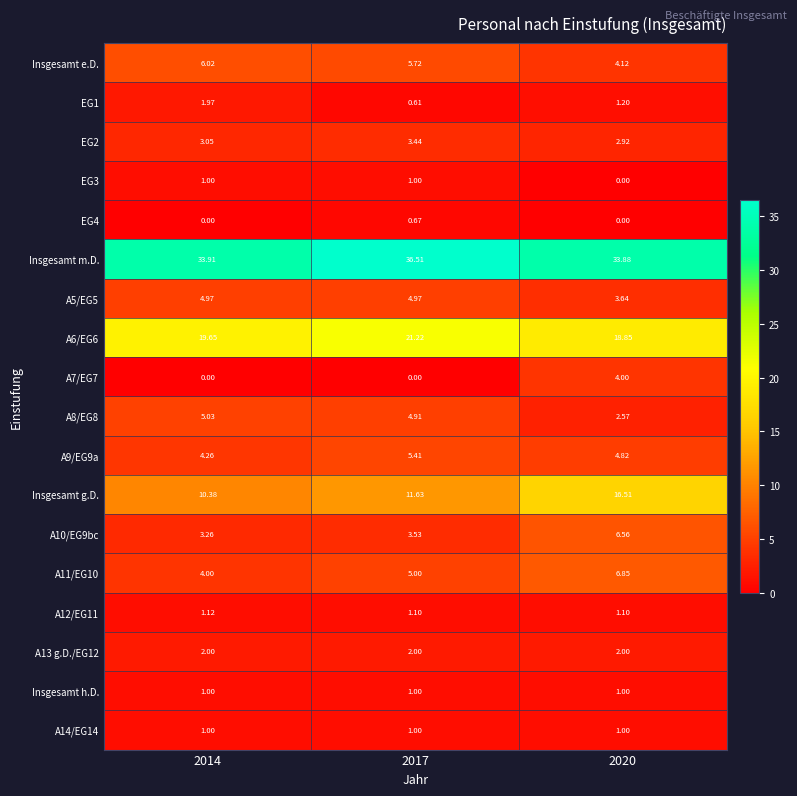

Is the value of A11/EG10 at 2020 greater than the value of A8/EG8 at 2014?

Yes